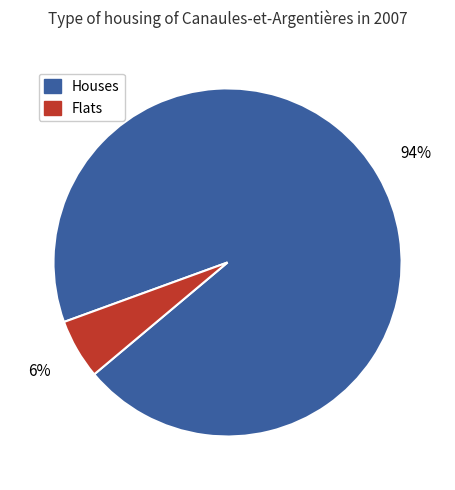

Count the number of slices in the pie.

2